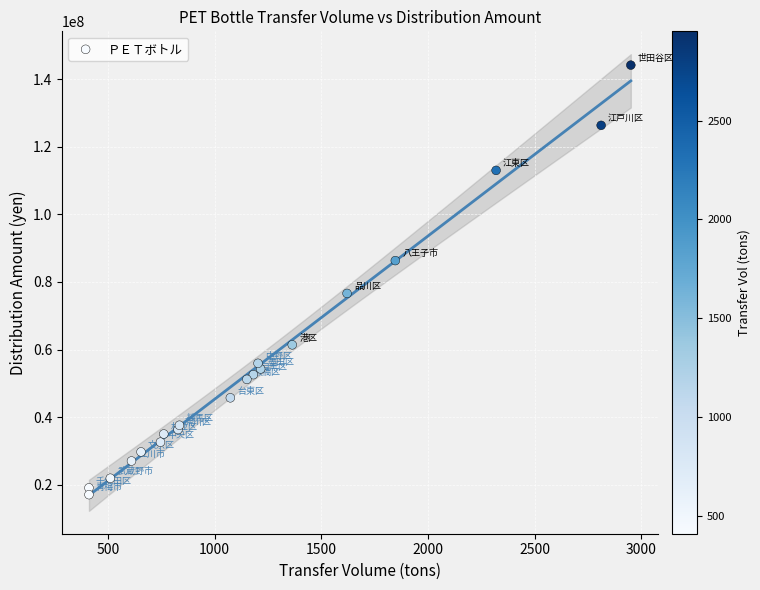

What Y value in the scatter plot is closest to 80622580?

76620966